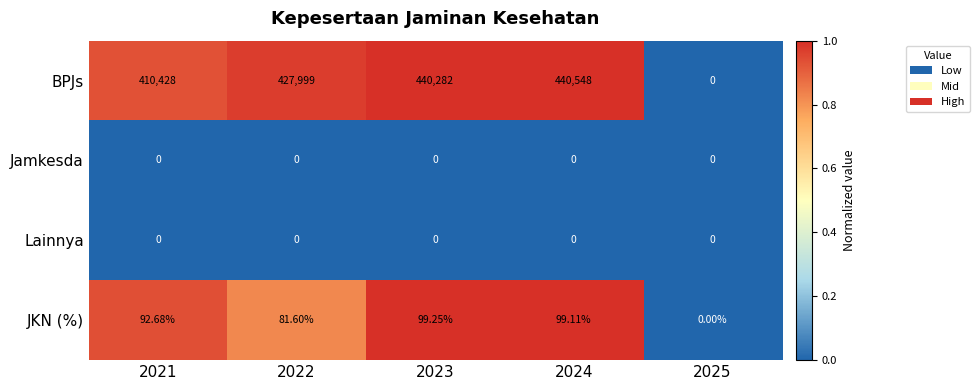

What is the spread (max minus min) of values at 2021?

410428.0